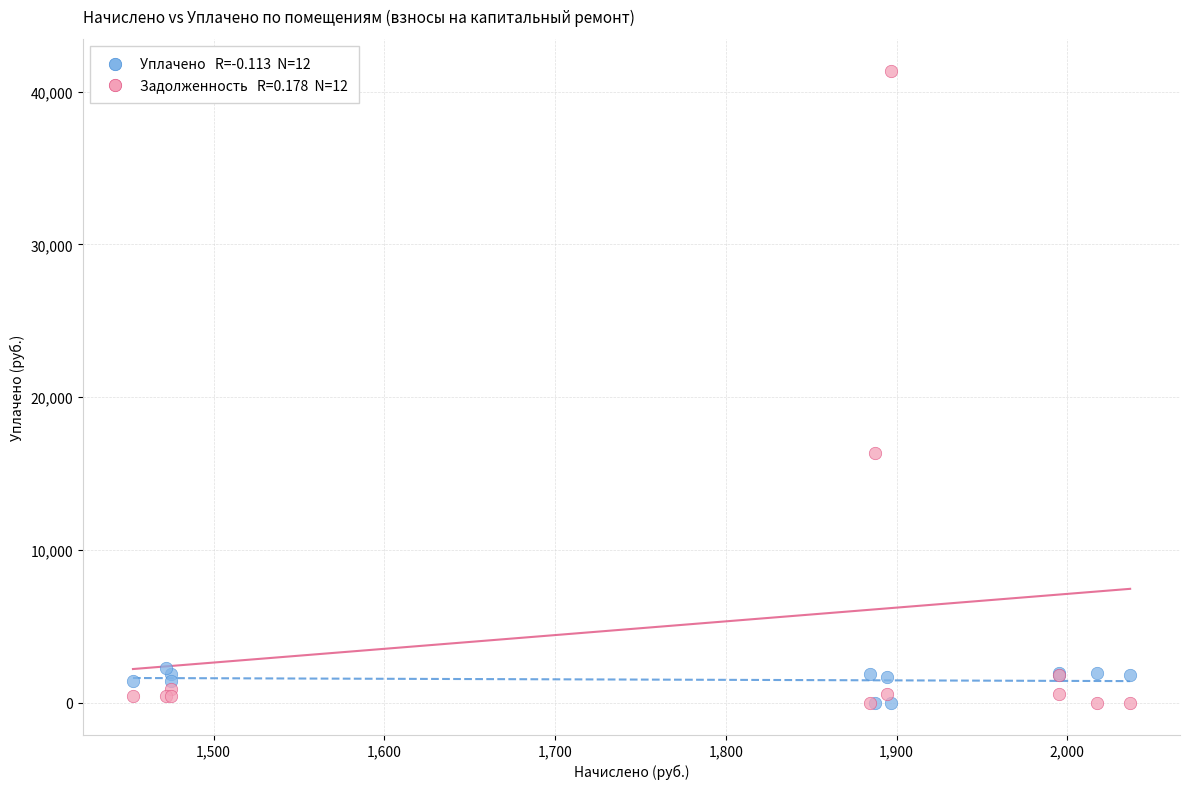

Across all series, what Y value is closest to 20691?

16379.0